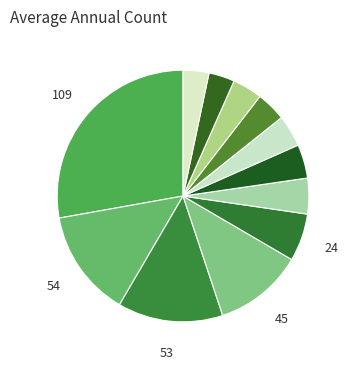

Rank the categories by value from lowest to highest.

Williamson County, Galveston County, Denton County, Fort Bend County, Collin County, Montgomery County, El Paso County, Travis County, Bexar County, Tarrant County, Dallas County, Harris County